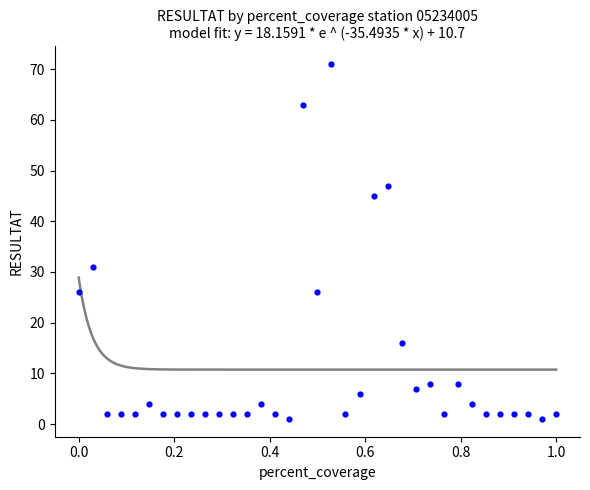

What is the range of Y values (max minus min)?

70